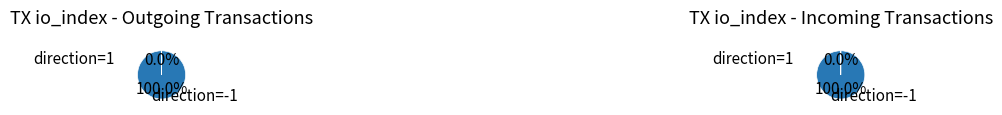

What is the smallest slice in the pie chart?

1